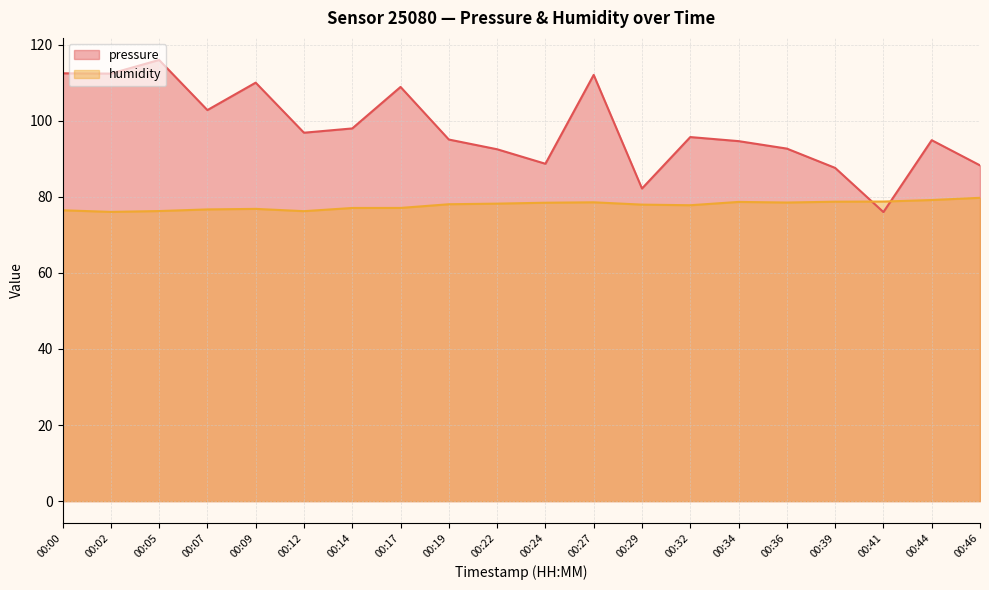

Does the chart have visible grid lines?

Yes